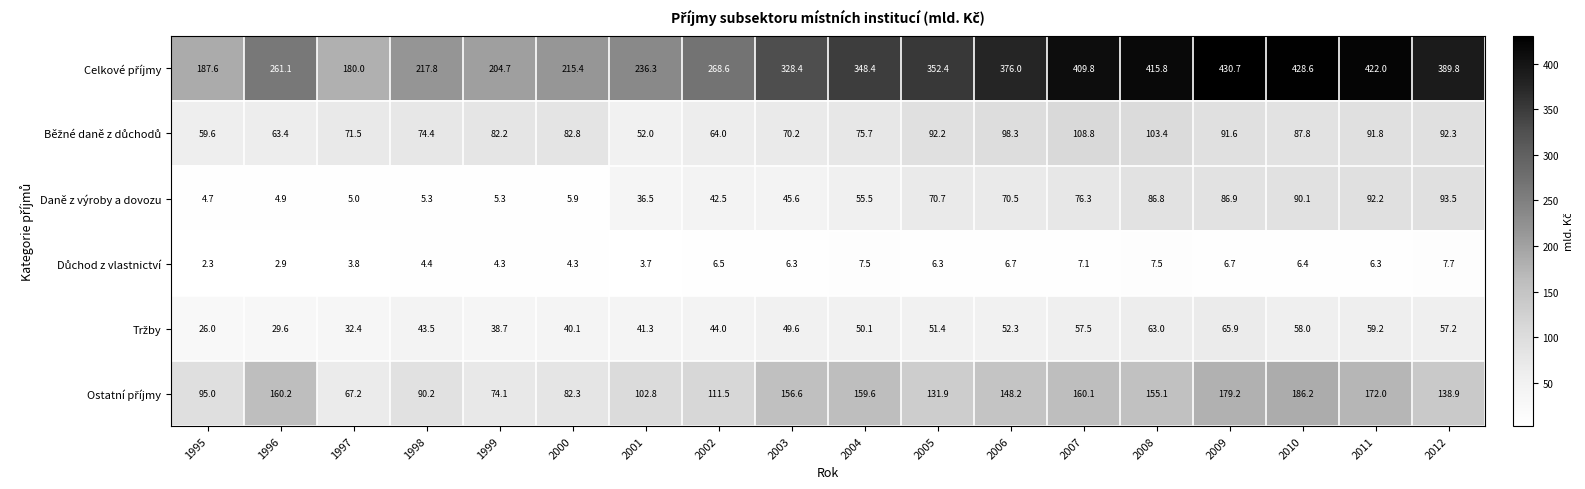

Read the Daně z výroby a dovozu value at 1997.

5.0